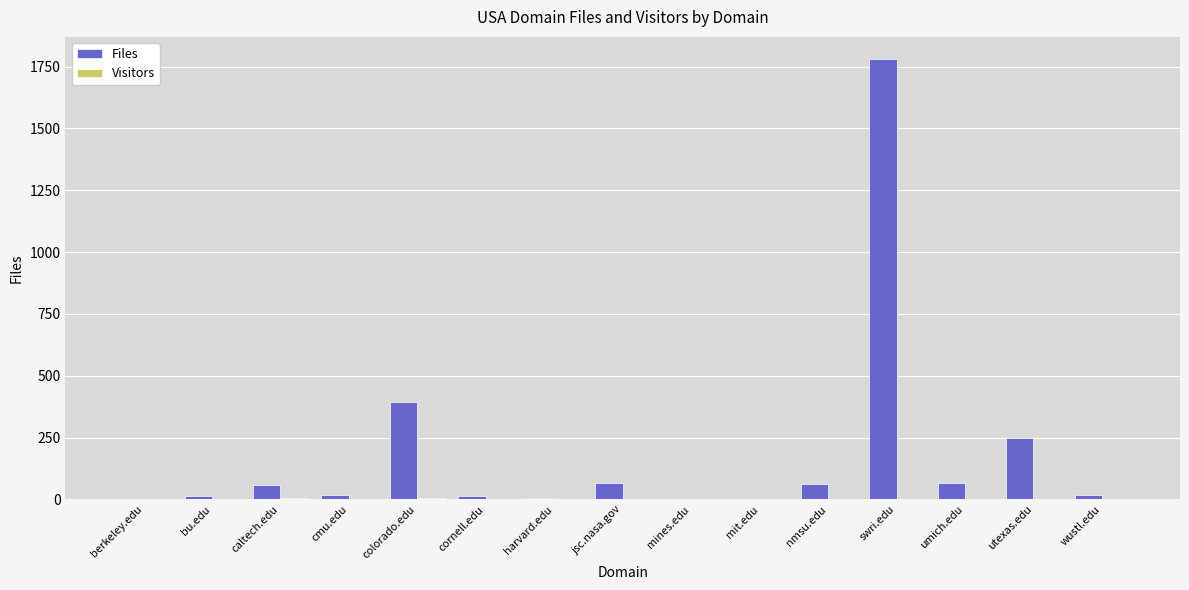

What is the maximum value for Files?

1781